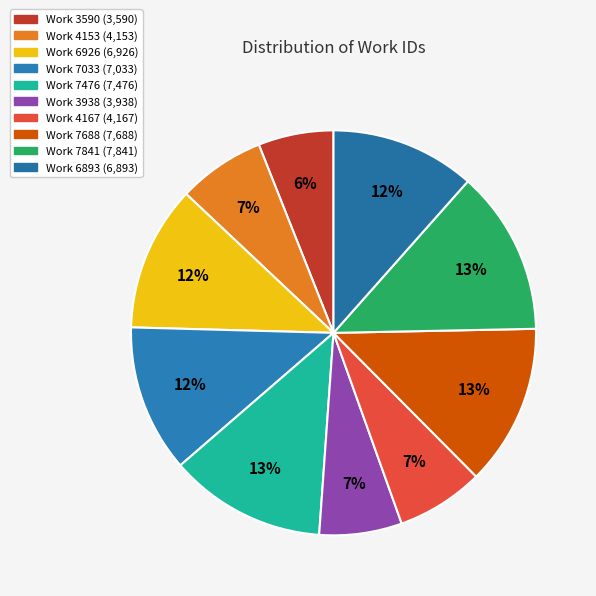

How many segments does this pie chart have?

10